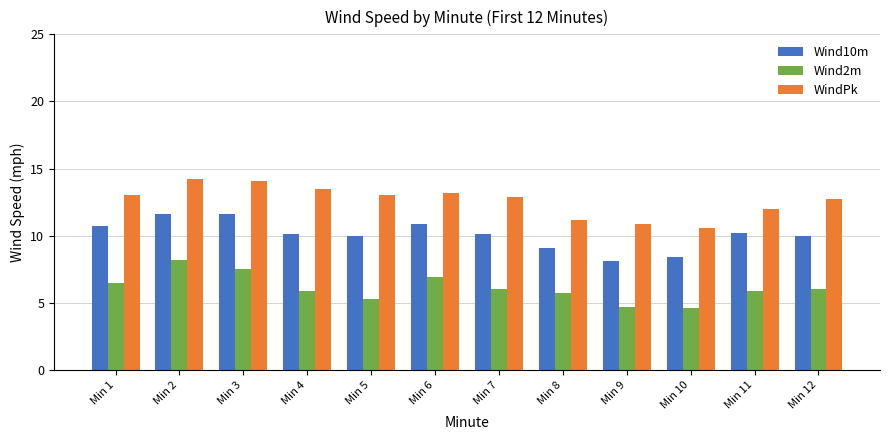

What is the minimum value for Wind2m?

4.6